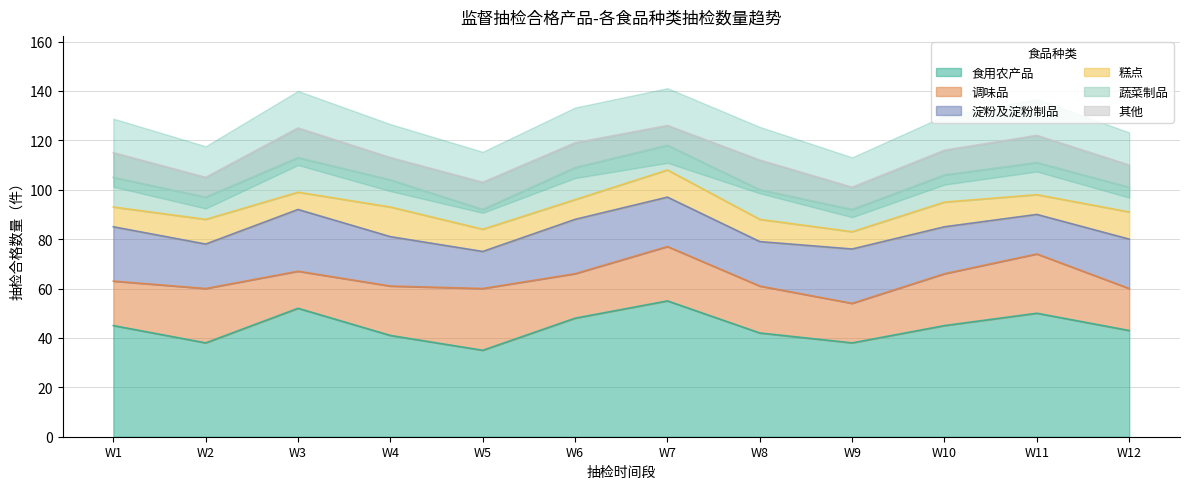

How many categories are shown in the chart?

12